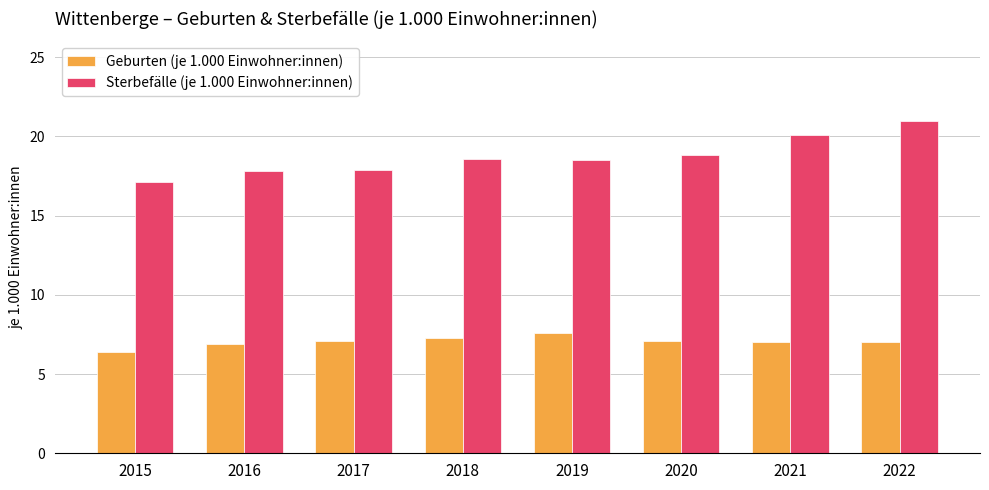

At which label does Geburten (je 1.000 Einwohner:innen) reach its minimum?

2015